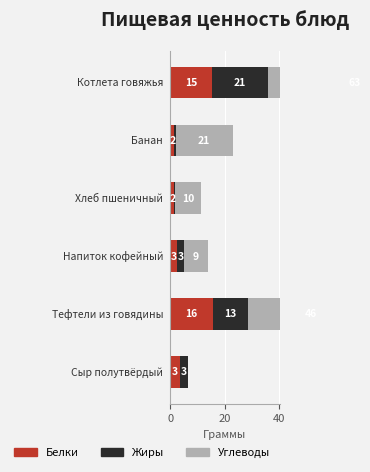

Is the value of Углеводы at 60 greater than the value of Жиры at 0?

Yes